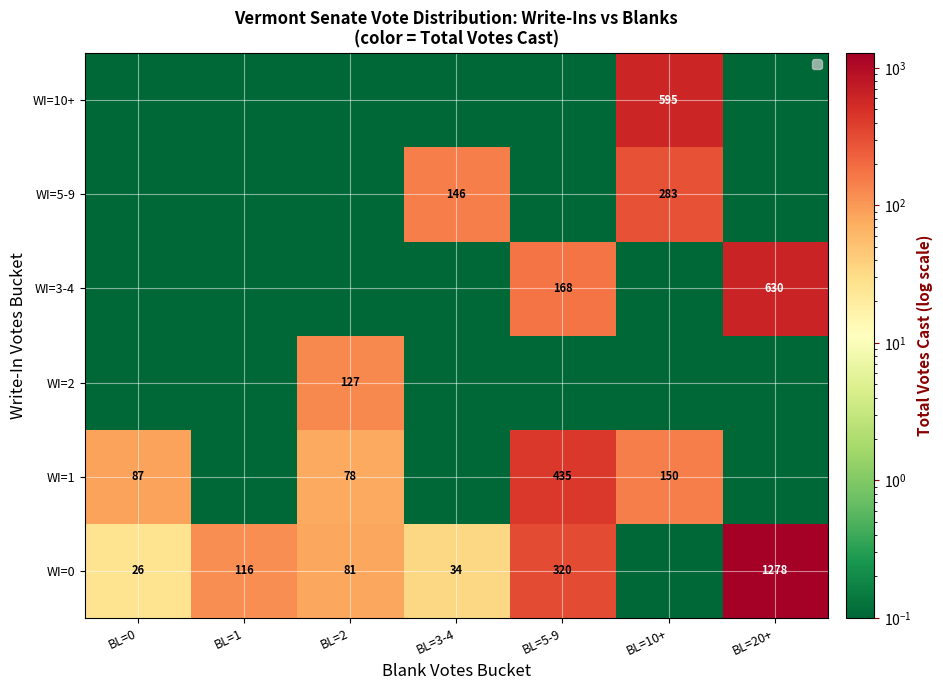

What is the difference between the highest and lowest values at BL=20+?

1277.9